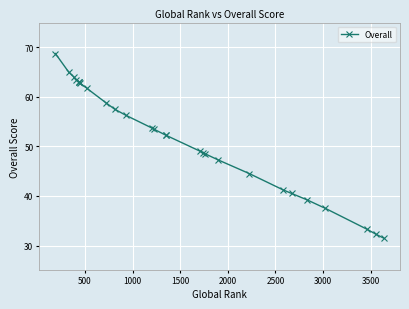

How many lines are shown in the chart?

1